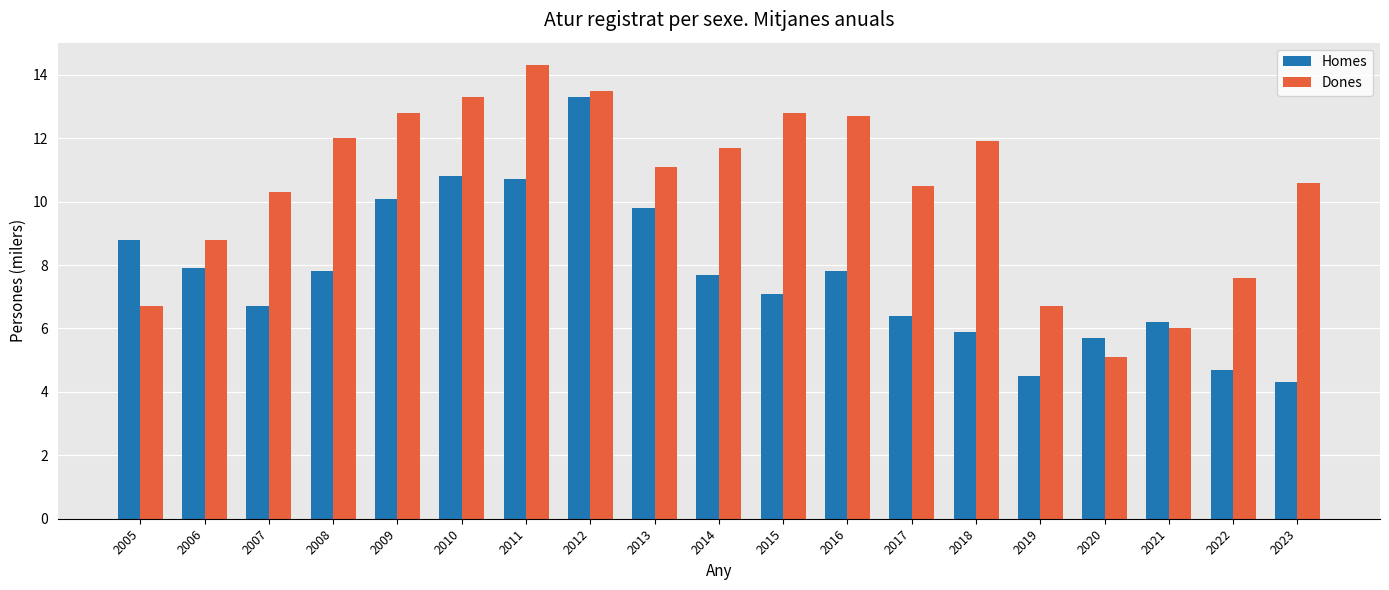

Between 2011 and 2018, which series saw the biggest shift?

Homes